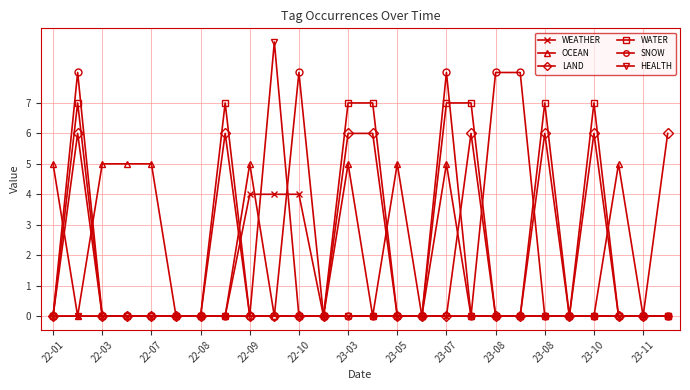

List the series in order of their peak value, highest first.

HEALTH, SNOW, WATER, LAND, OCEAN, WEATHER